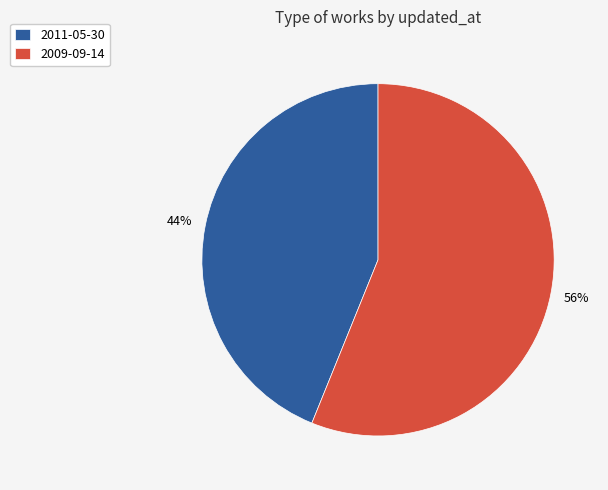

Does 2009-09-14 represent more than half of the total?

Yes